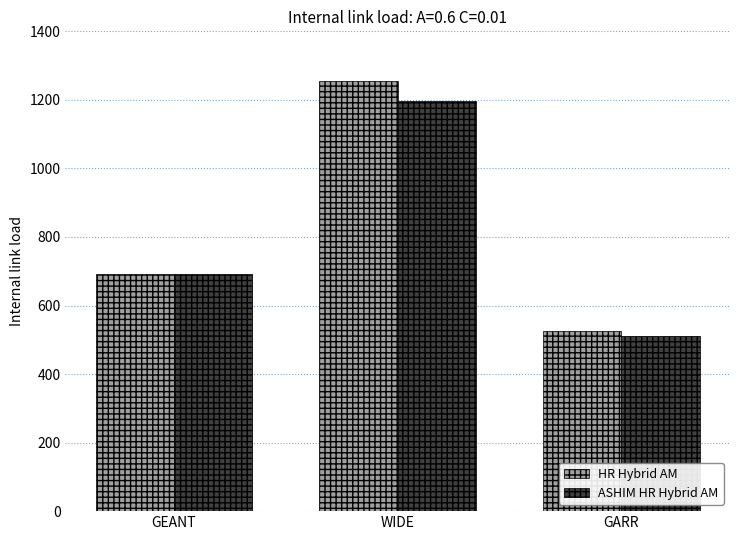

Does the chart contain stacked bars?

No